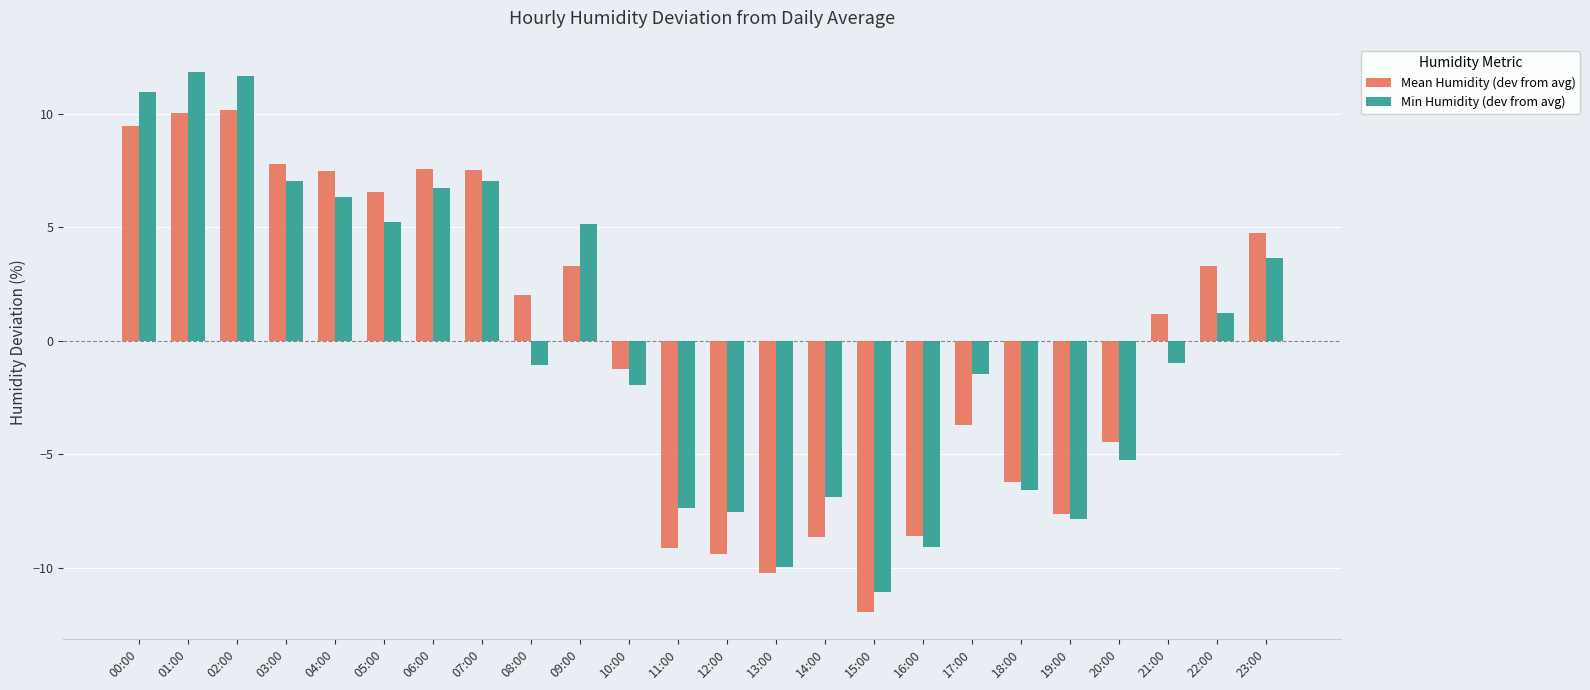

What is the label of the 4th bar from the right?

20:00